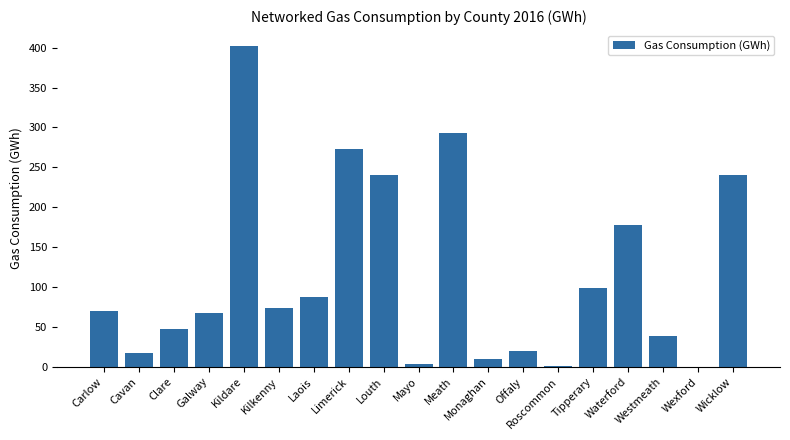

Approximately how many times larger is the value at Laois compared to Wicklow?

0.4